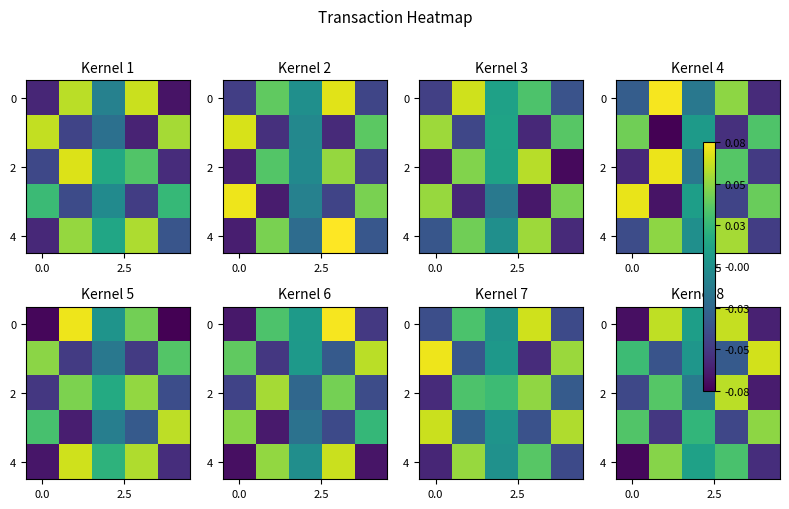

How many data points does each series have?

5